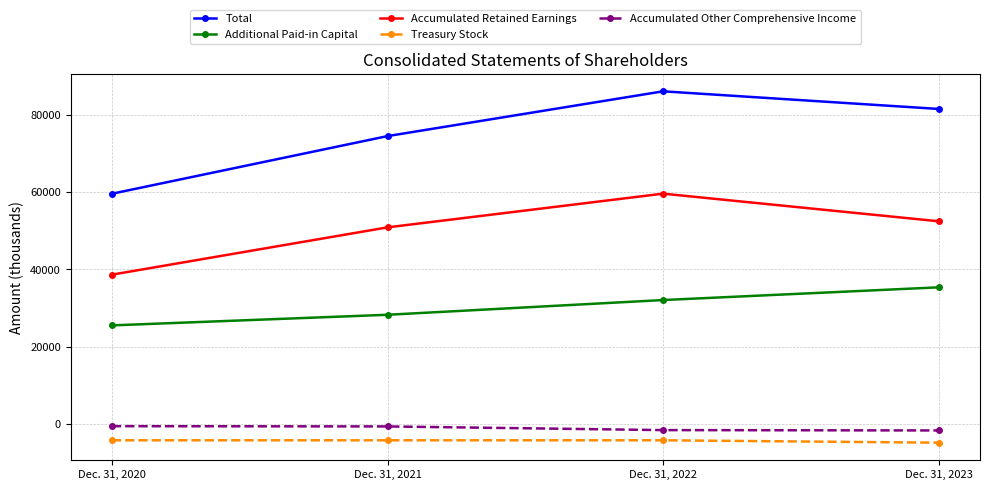

Which label corresponds to the largest value in the chart?

Dec. 31, 2022